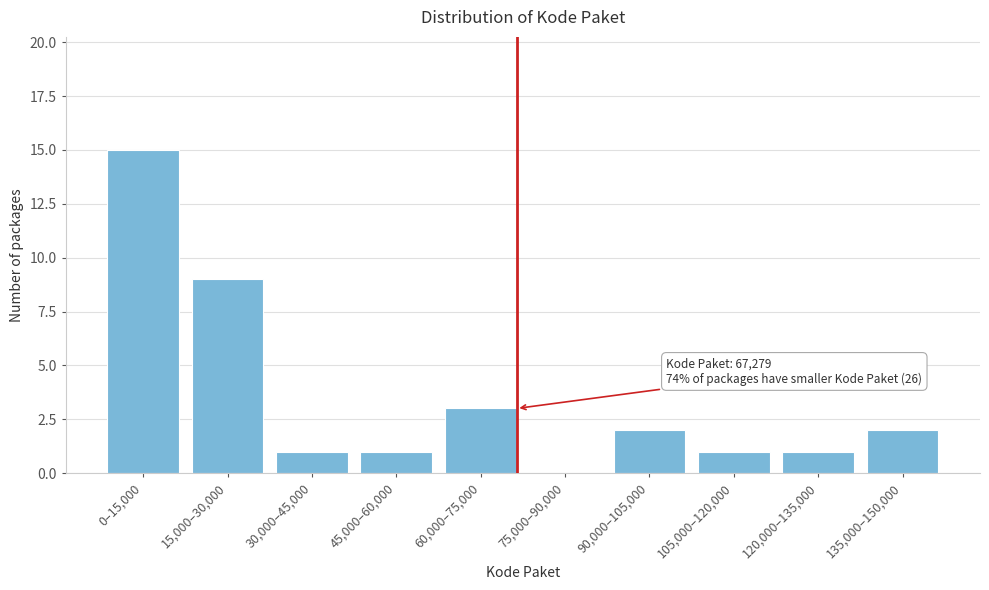

Reading right to left, transcribe all the data shown in this chart.

135,000–150,000=2	120,000–135,000=1	105,000–120,000=1	90,000–105,000=2	75,000–90,000=0	60,000–75,000=3	45,000–60,000=1	30,000–45,000=1	15,000–30,000=9	0–15,000=15